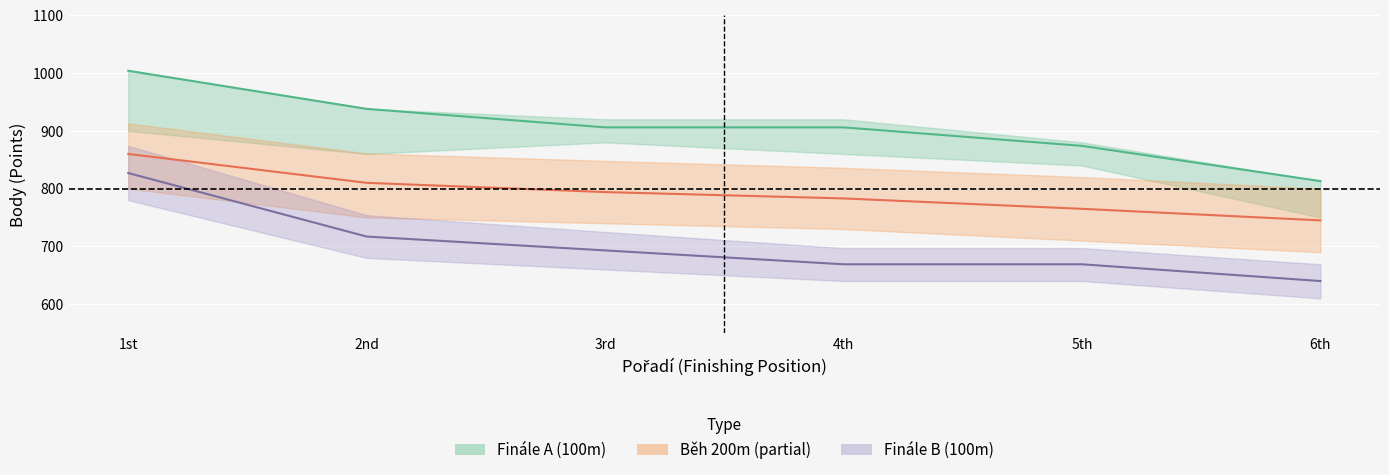

Rank the categories by Finále B value from lowest to highest.

6th, 4th, 5th, 3rd, 2nd, 1st